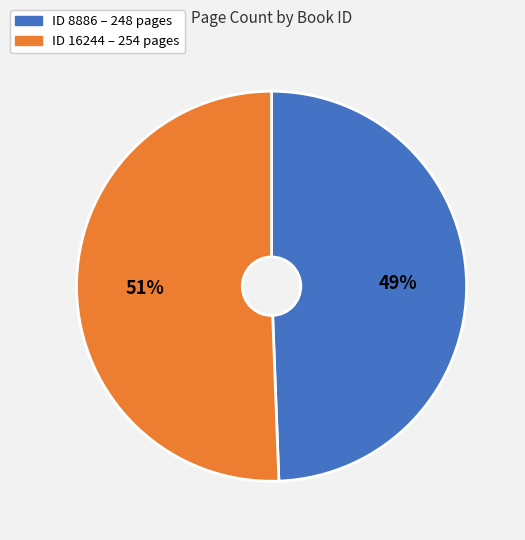

To the nearest percent, what is the average slice percentage?

50%